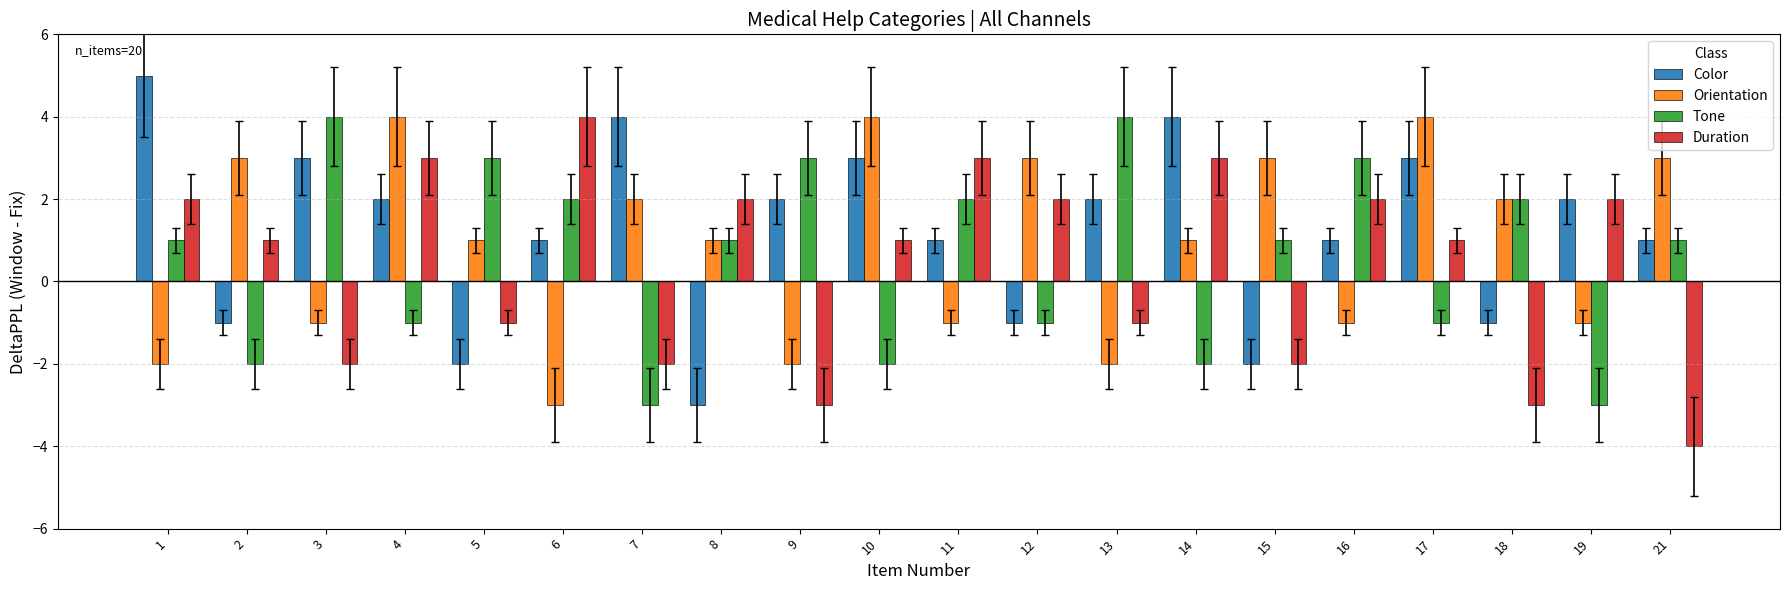

Is it true that Orientation equals -2 at 13?

True